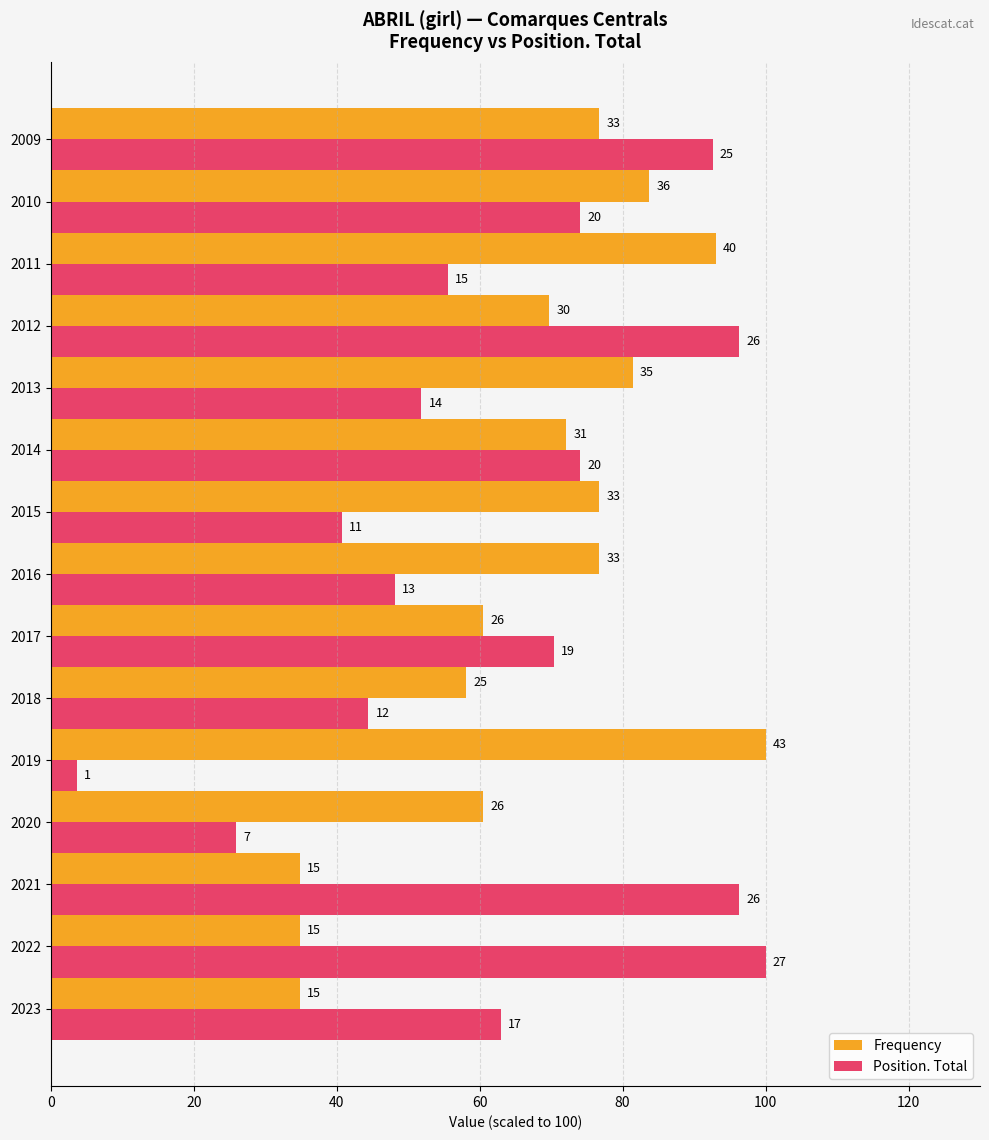

What is the maximum value shown in the chart?

100.0